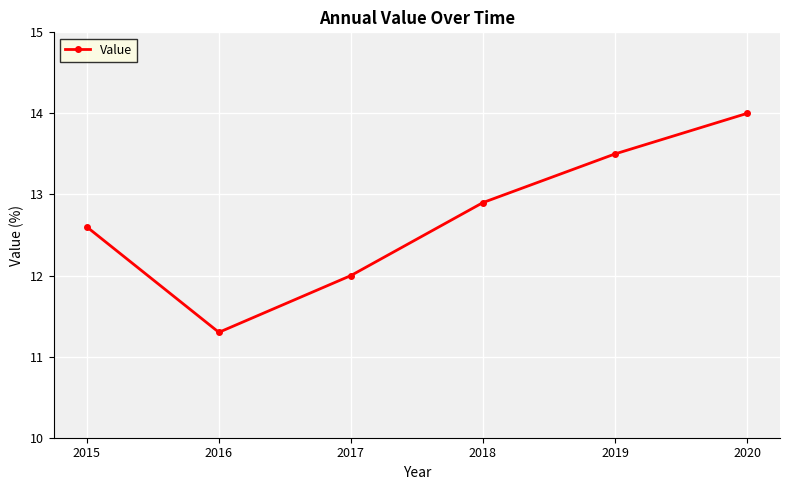

Rank the categories by value from highest to lowest.

2020, 2019, 2018, 2015, 2017, 2016